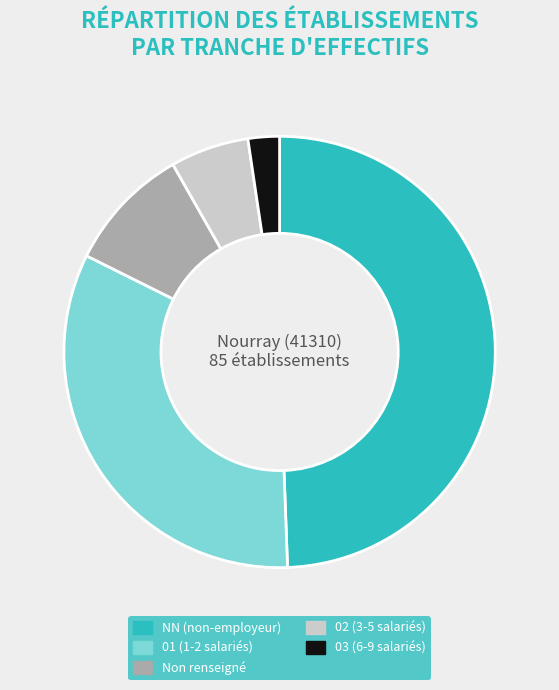

What is the smallest slice in the pie chart?

03 (6-9 salariés)